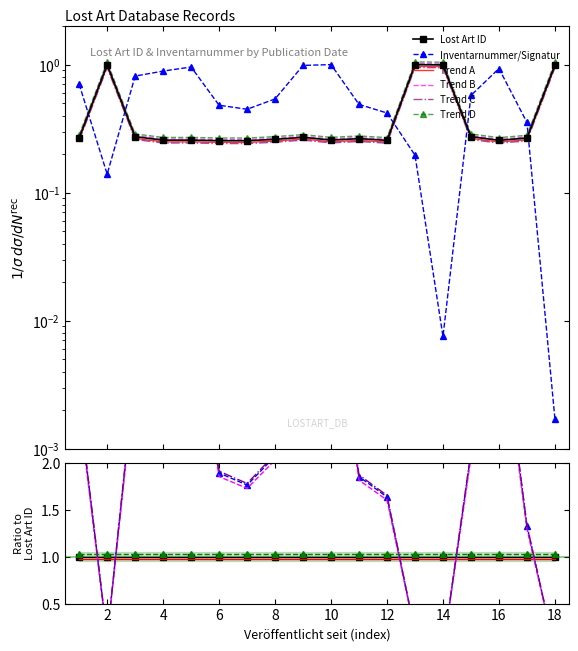

Is it true that Trend A equals 1.0 at 12?

True